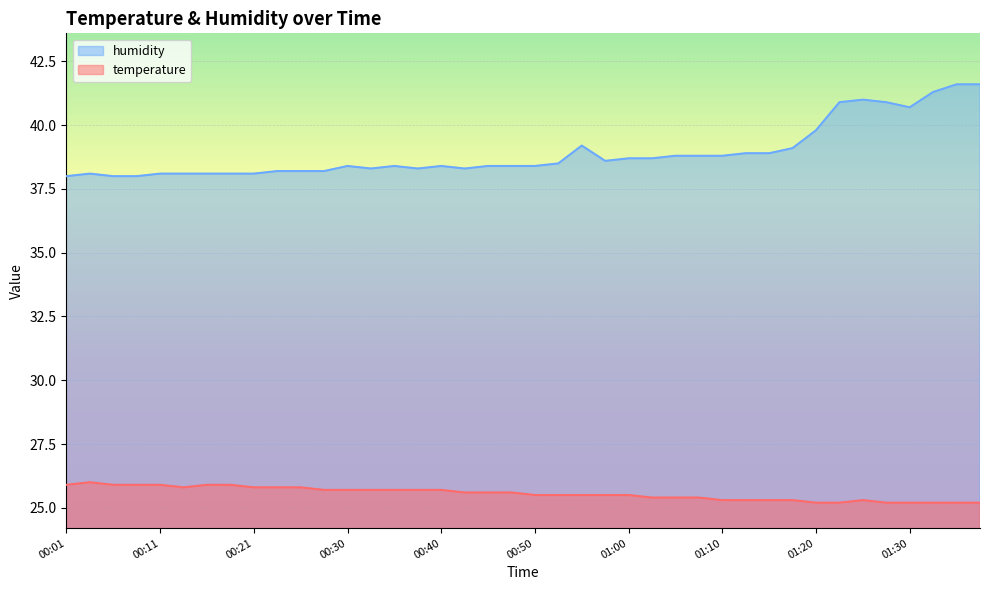

What is the value of the humidity point at the 40th from the left?

41.6